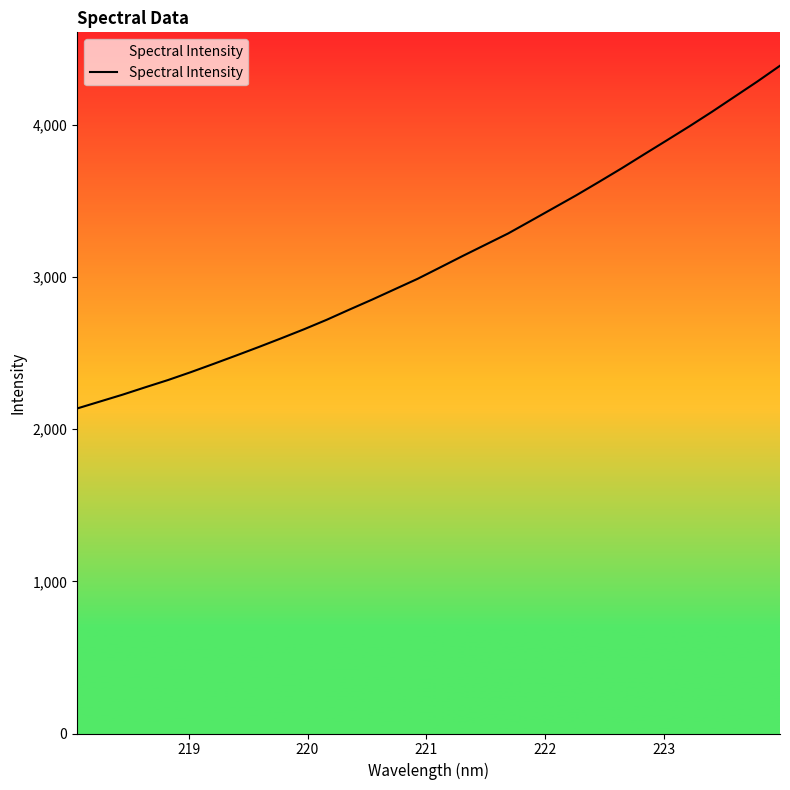

What is the maximum value shown in the chart?

4387.5